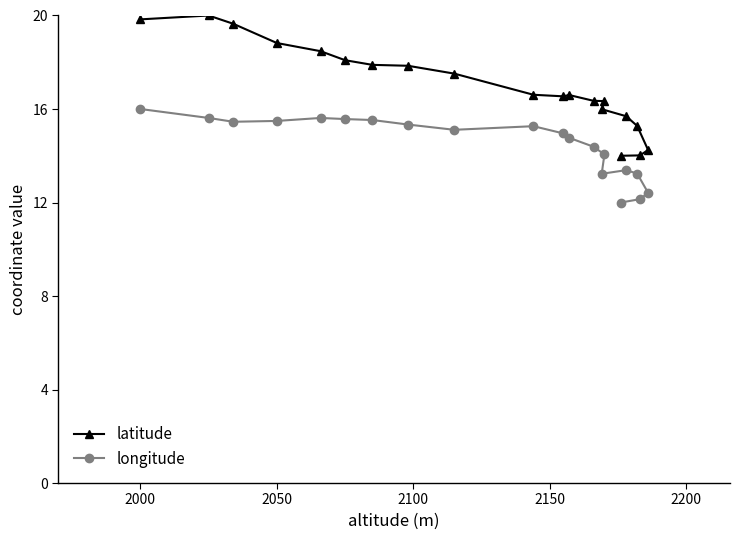

What are all the series names shown in the legend?

latitude, longitude